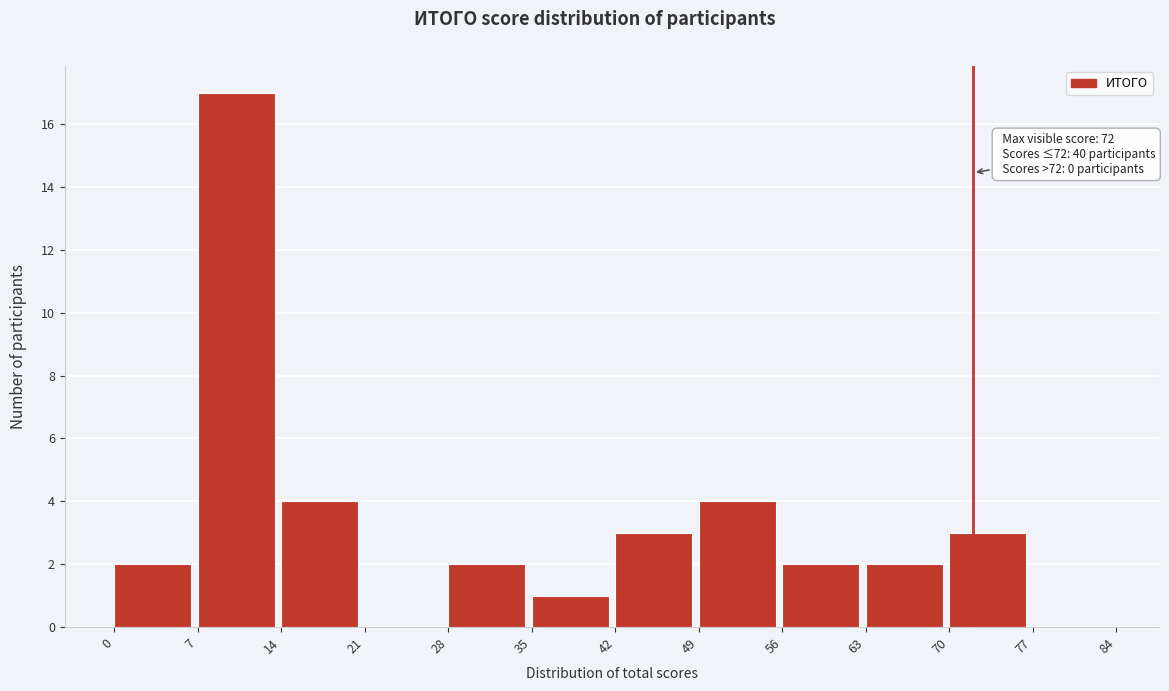

Which range on the x-axis has the tallest bar?

7 to 14